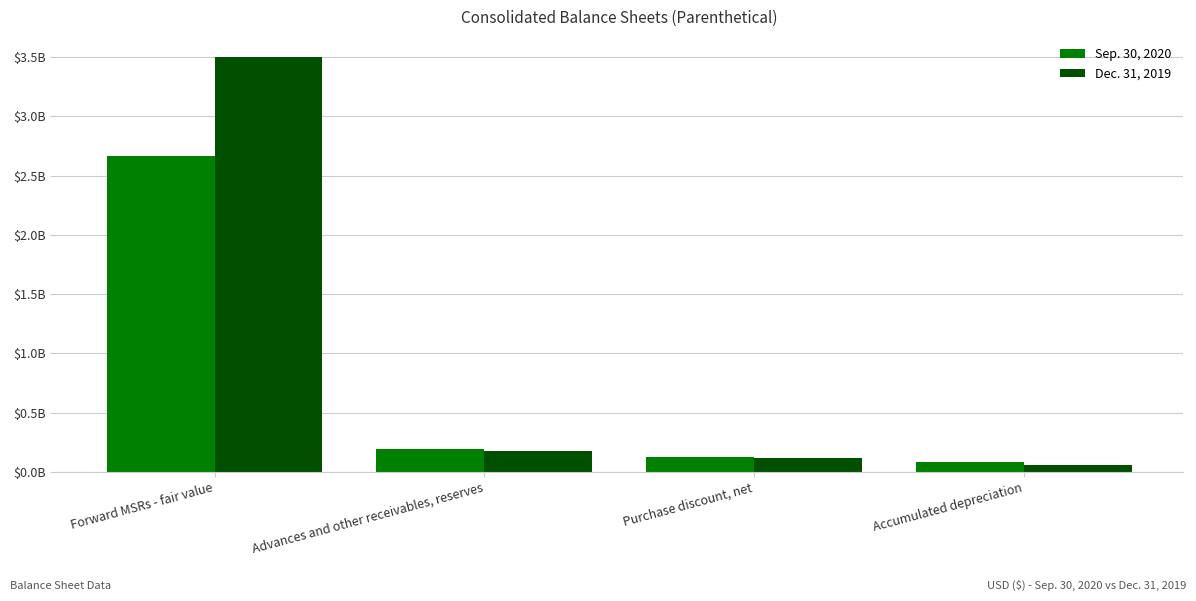

Which series changed the most between Forward MSRs - fair value and Purchase discount, net?

Dec. 31, 2019